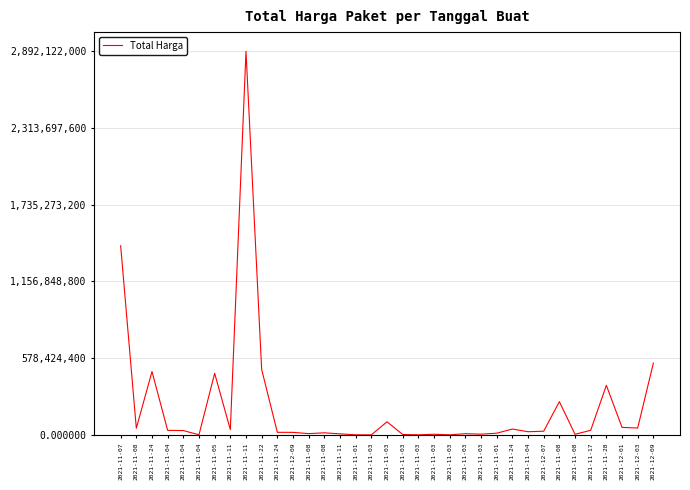

Is this an area chart (filled region under the line)?

No